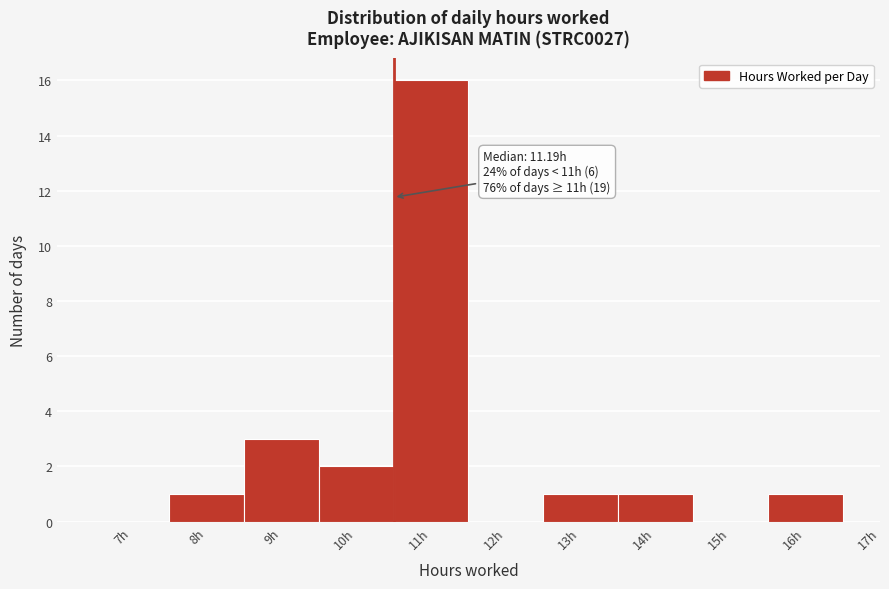

Reading left to right, what are all the values shown in this chart?

7h=0	8h=1	9h=3	10h=2	11h=16	12h=0	13h=1	14h=1	15h=0	16h=1